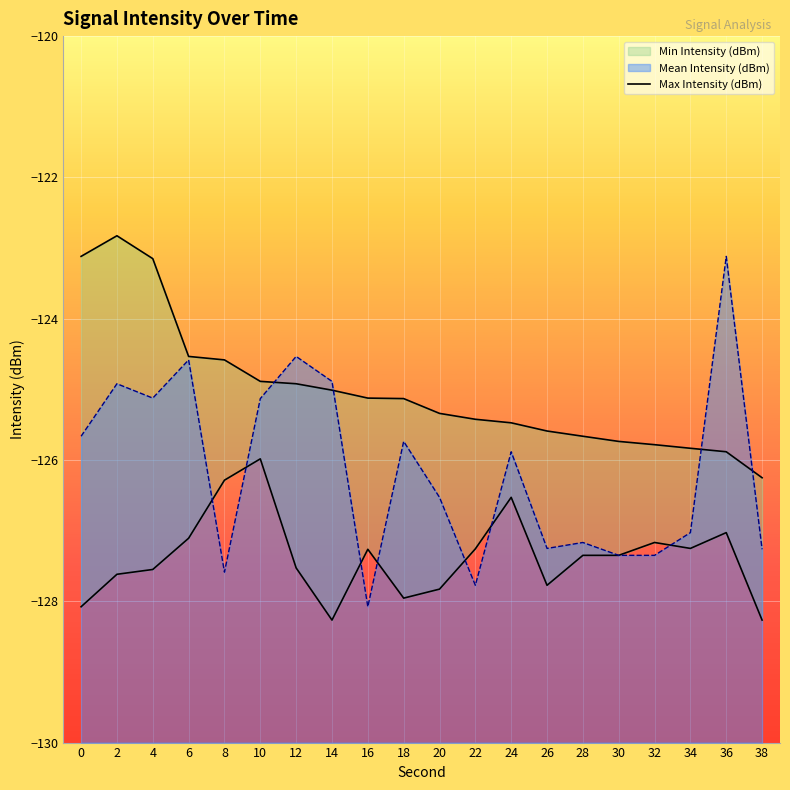

At which category does the chart reach its peak across all series?

2